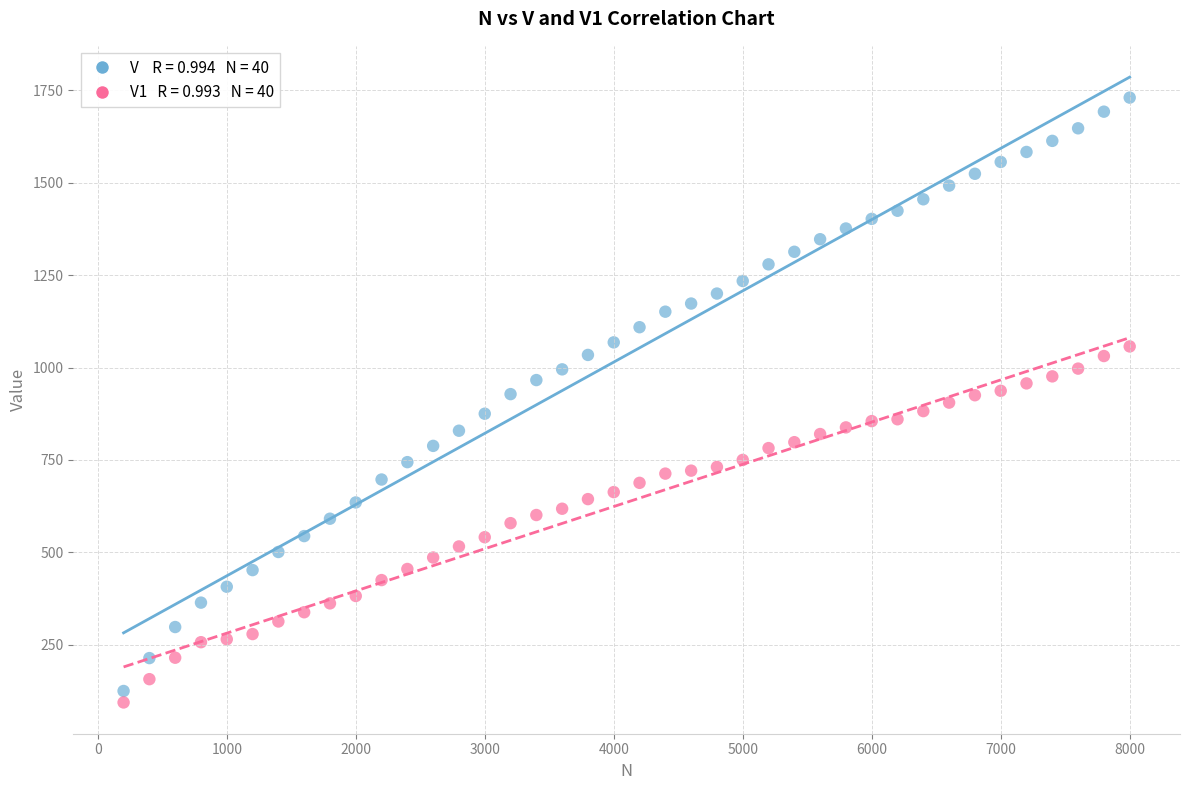

Across all data points, what is the range of X values (max minus min)?

7800